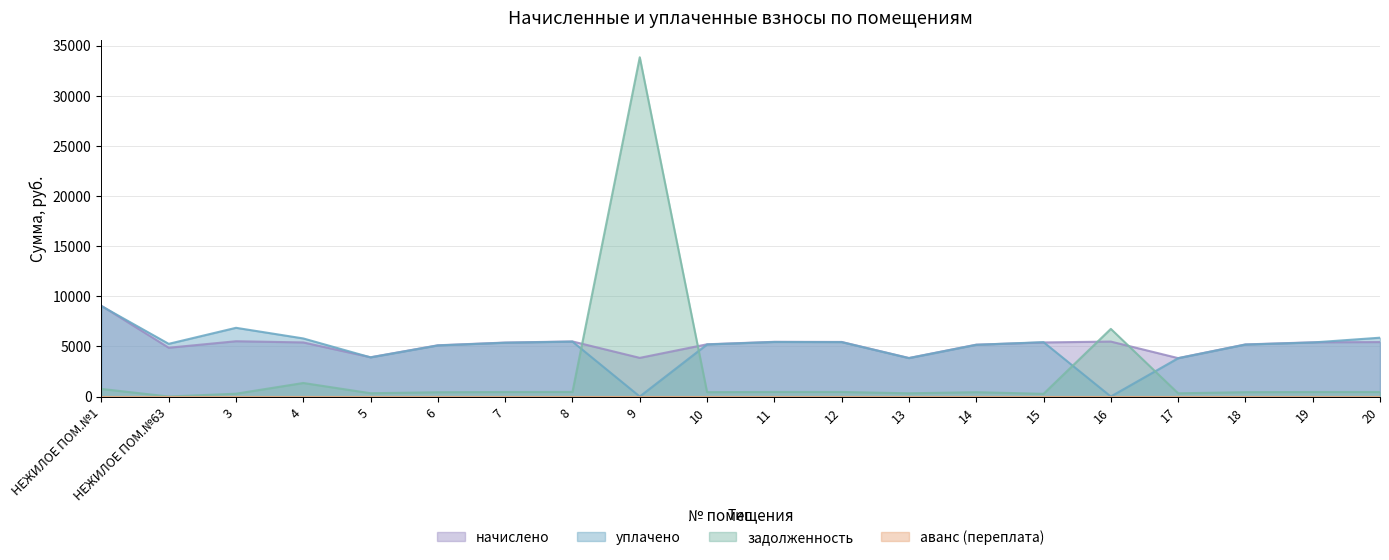

What position from the left is 20?

20